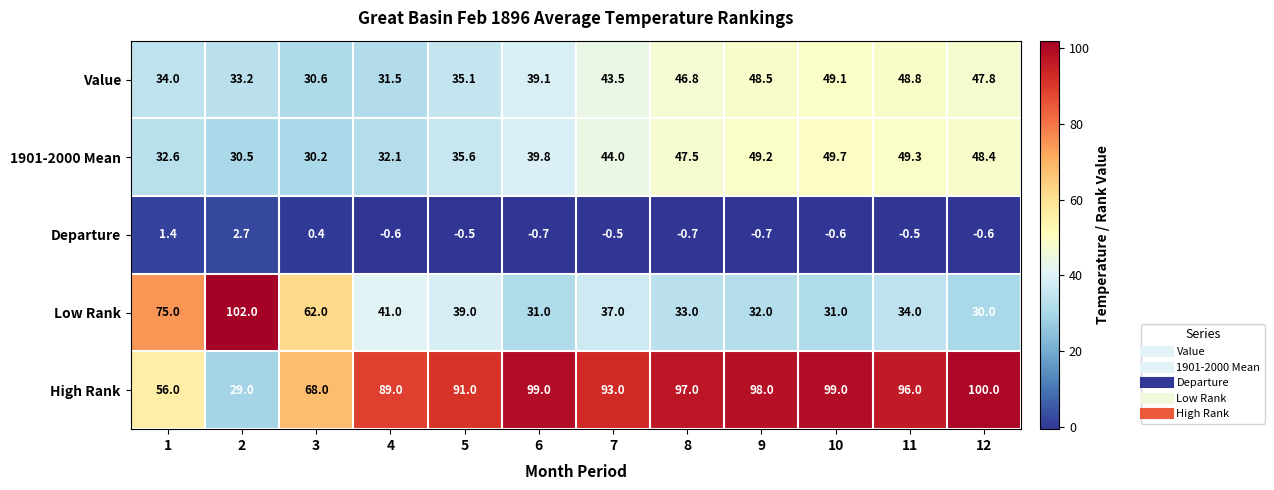

The Low Rank series shows 47.9 at 10. True or false?

False